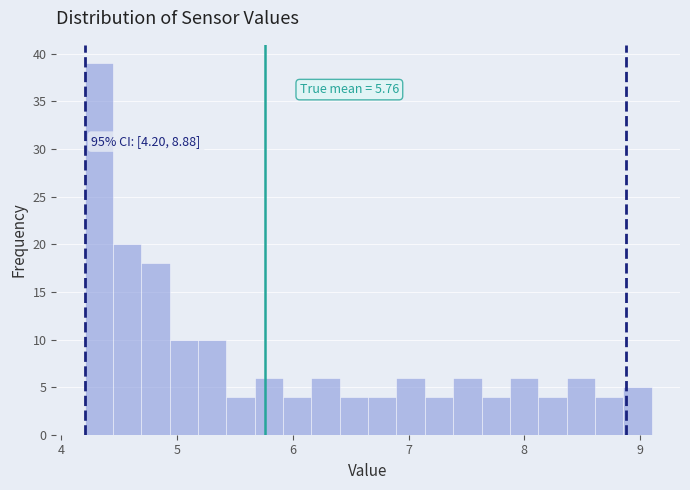

Read against the x-axis, roughly where is the centre of the tallest bar?

4.3